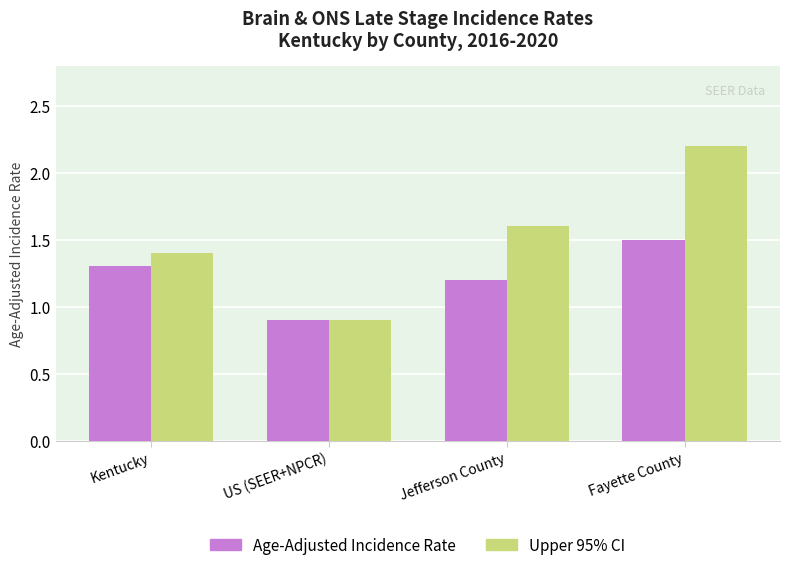

What is the spread (max minus min) of values at Fayette County?

0.7